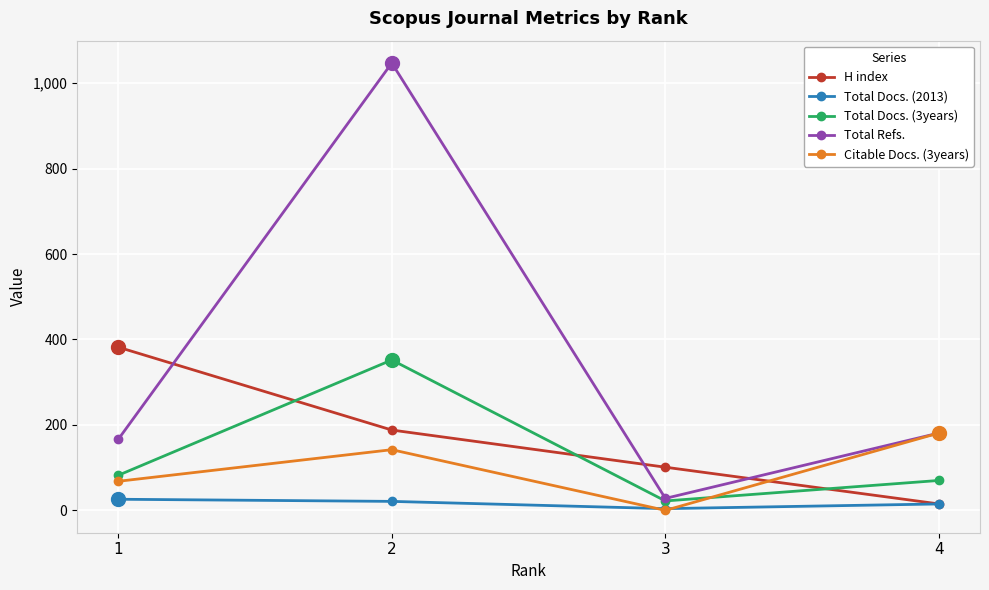

Read the Total Docs. (3years) value at 2, to the nearest 10.

350